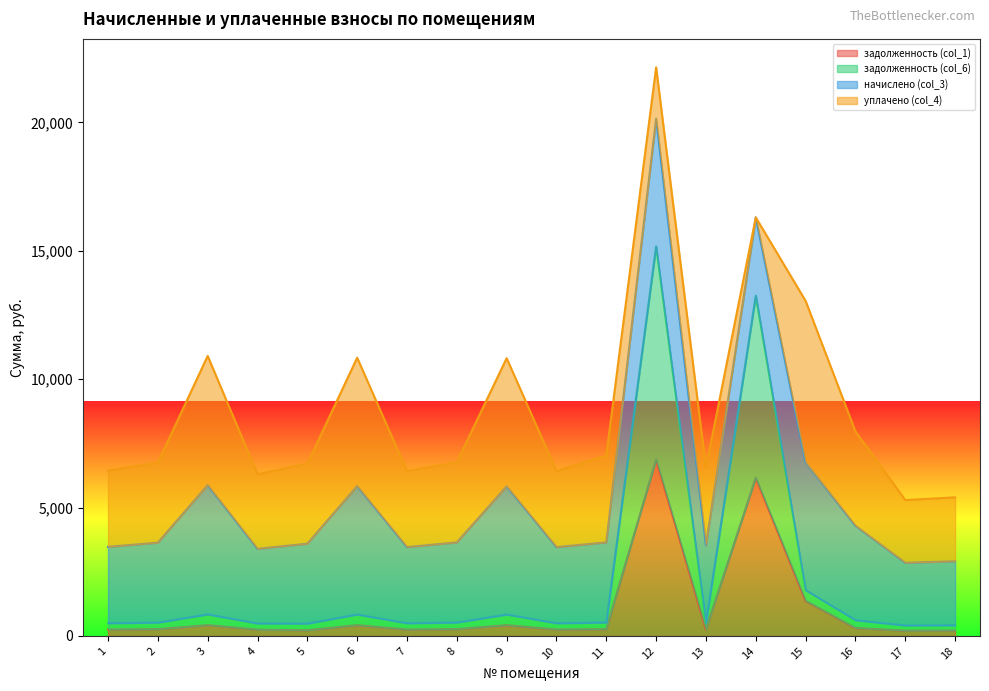

Which series has the largest range (max minus min)?

задолженность (col_6)